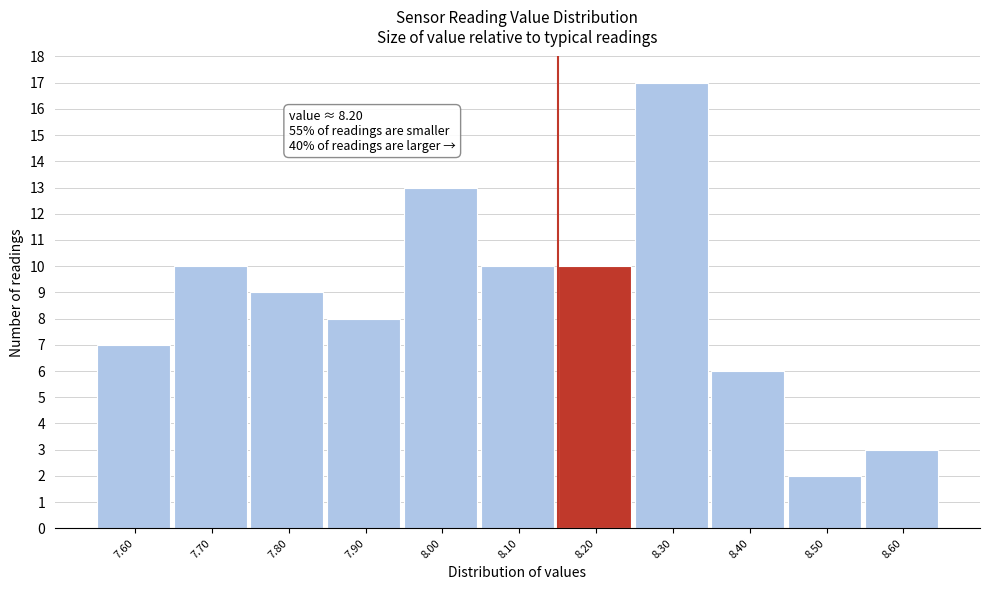

Reading left to right, what are all the values shown in this chart?

7	10	9	8	13	10	10	17	6	2	3